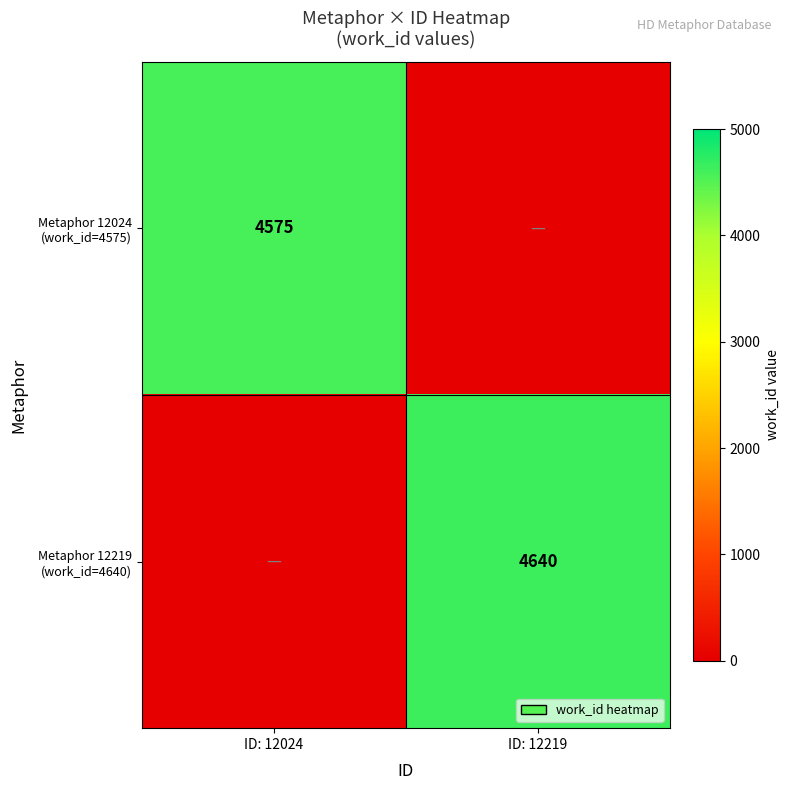

At which category is the sum across all series the highest?

ID: 12219